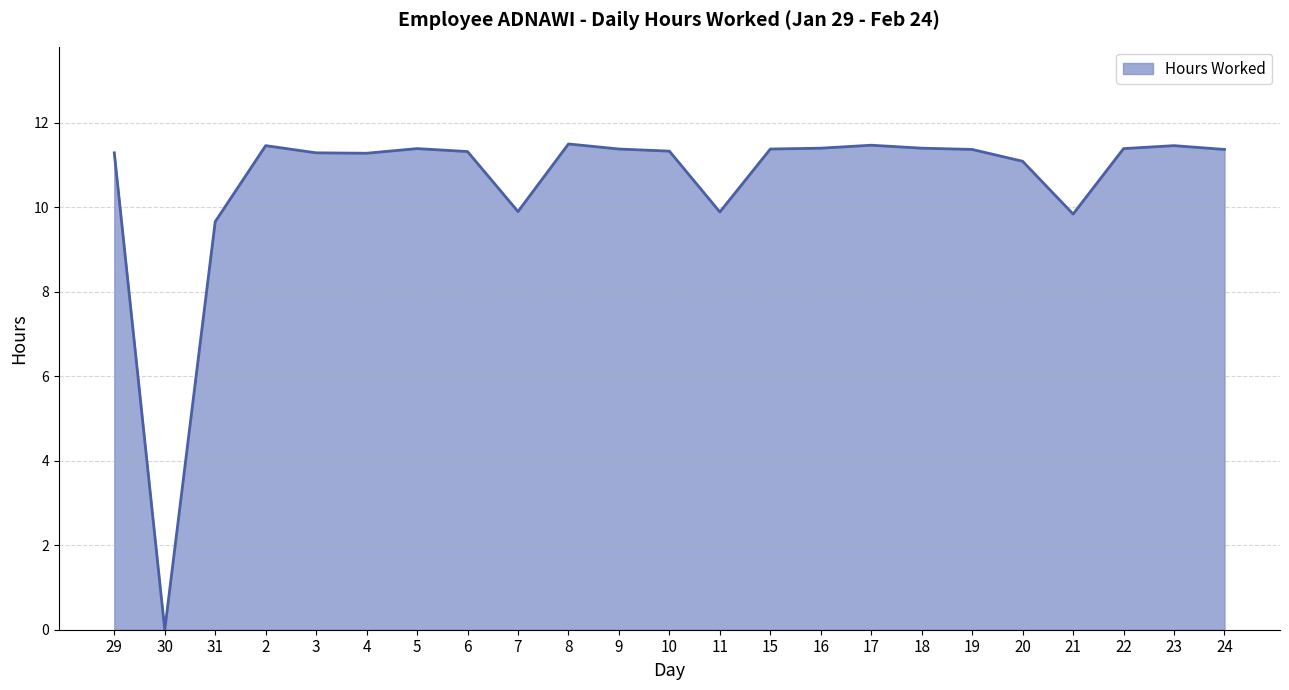

True or false: there are more than 2 points higher than both neighbors.

True